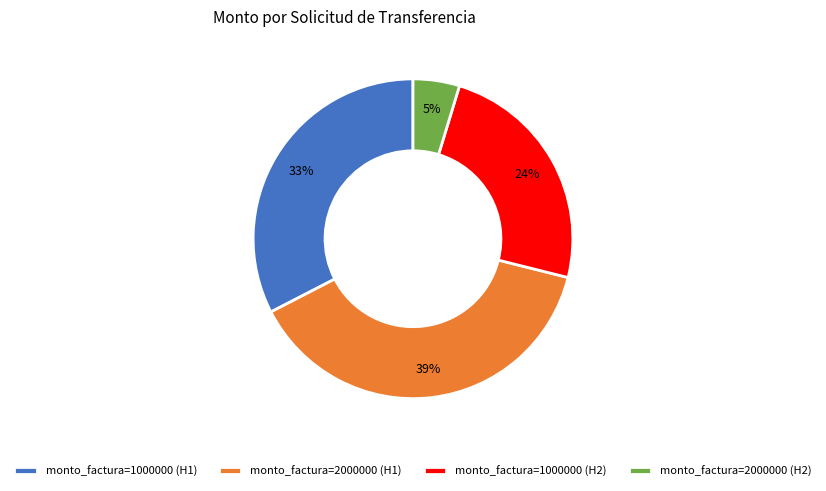

To the nearest percent, what is the average slice percentage?

25%